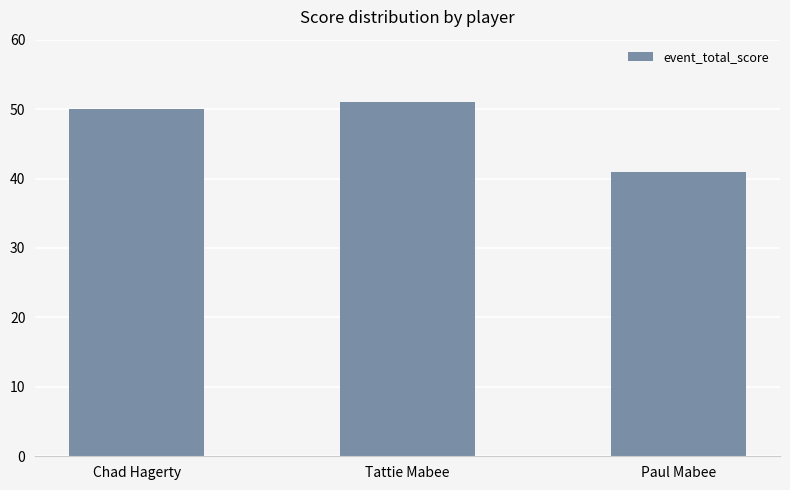

How many values are below 50?

1